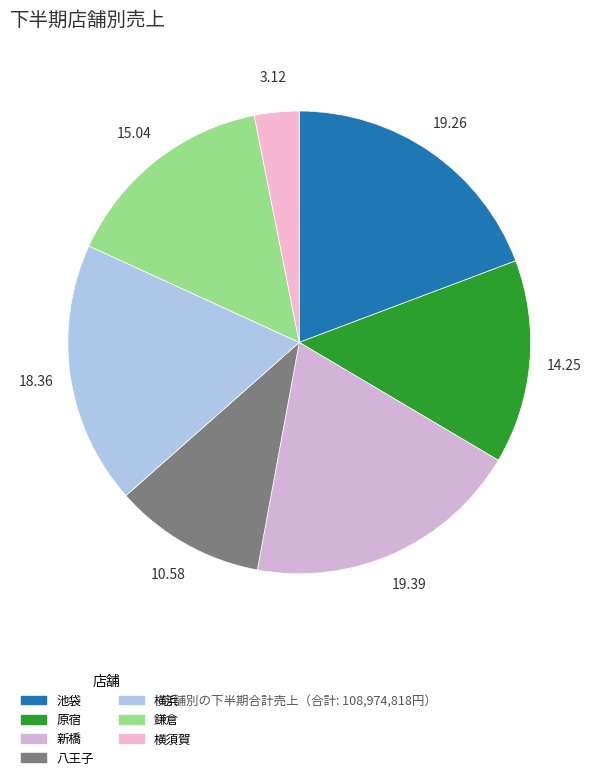

How many segments does this pie chart have?

7